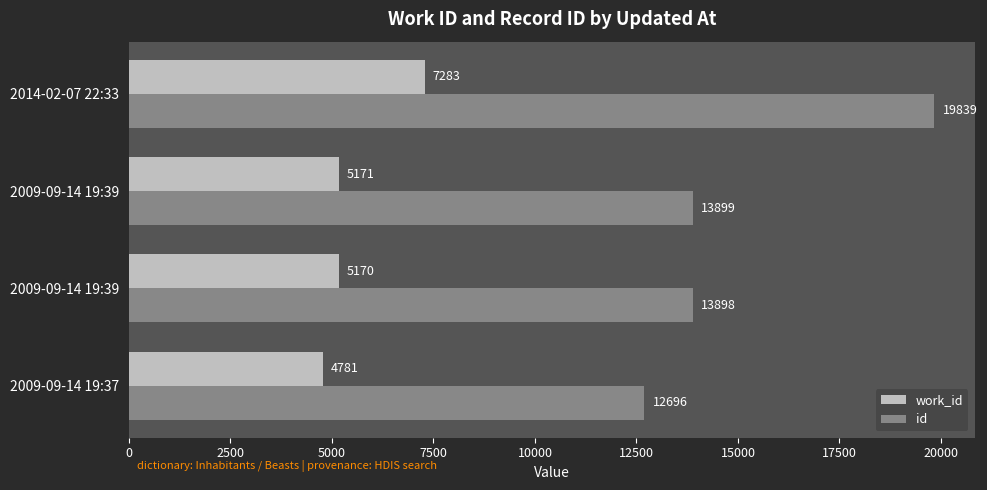

Count the number of categories in the chart.

4